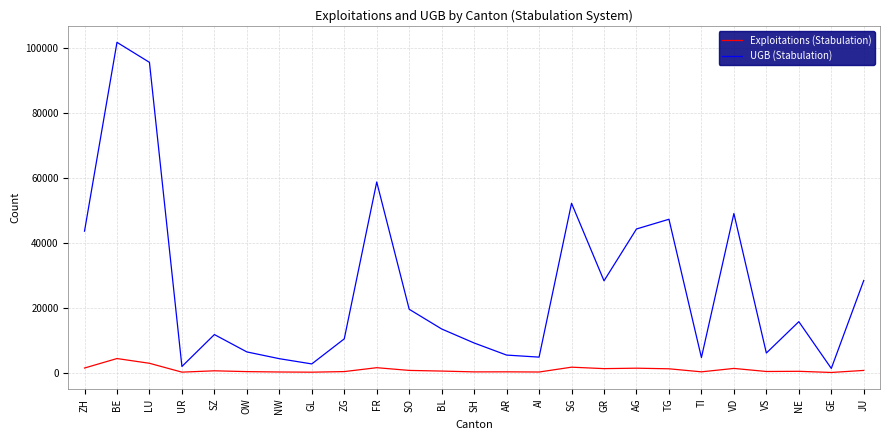

The UGB (Stabulation) series shows 12492 at SH. True or false?

False